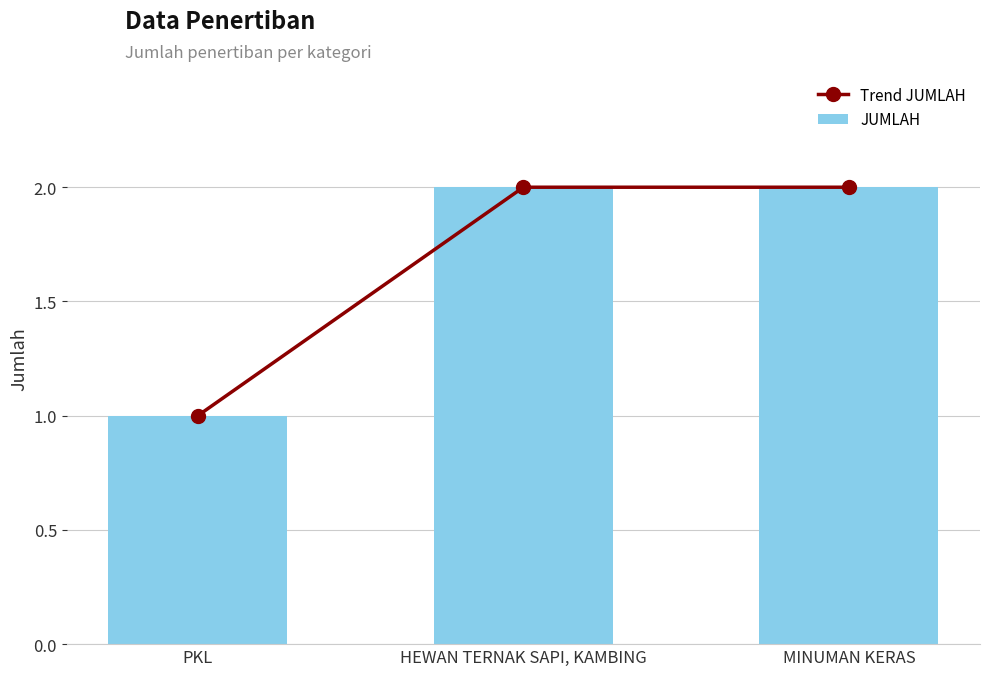

Which series has the largest total across all categories?

Trend JUMLAH